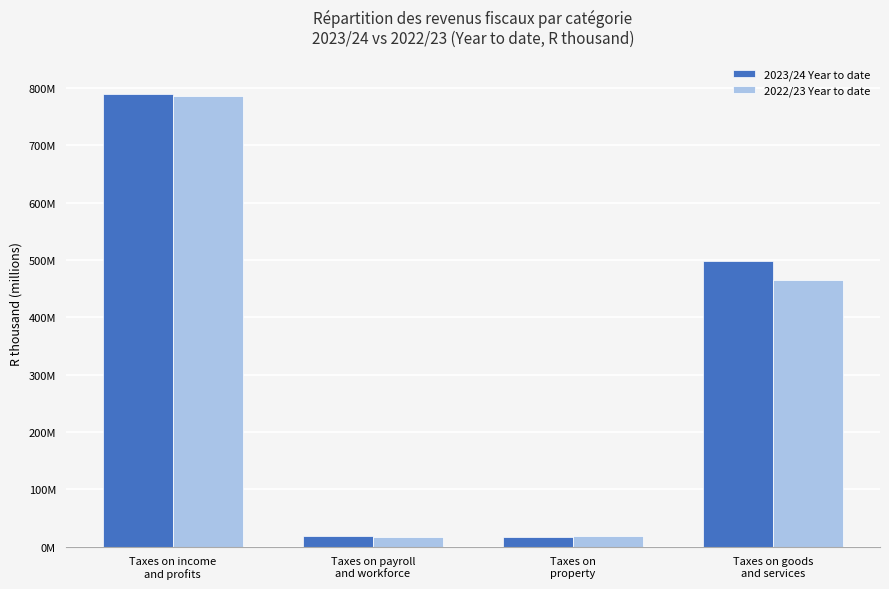

What is the value of the 2023/24 Year to date bar at the 1st from the left?

789380050.9